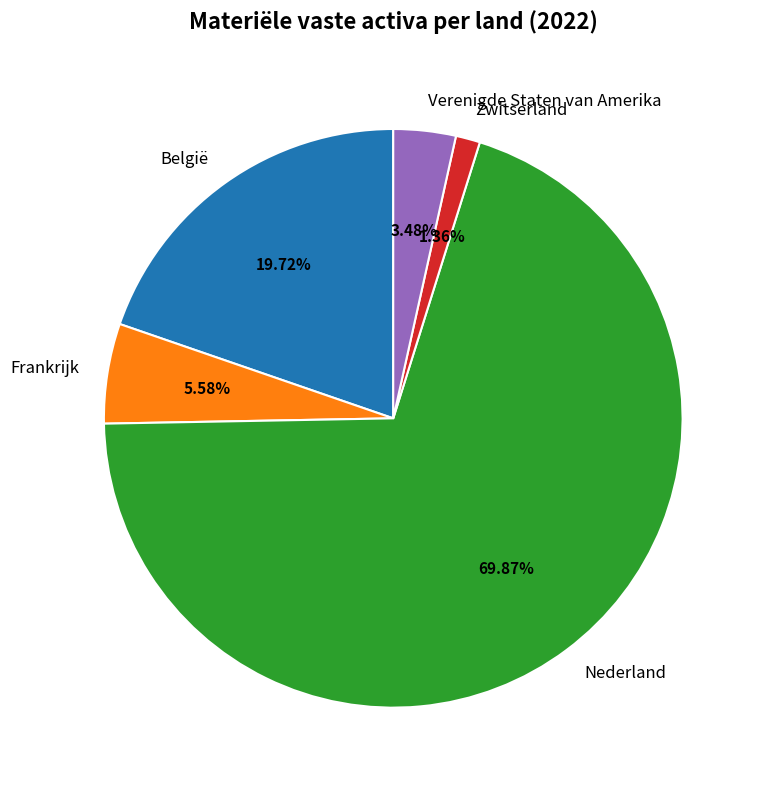

What percentage is the België slice, to the nearest percent?

20%